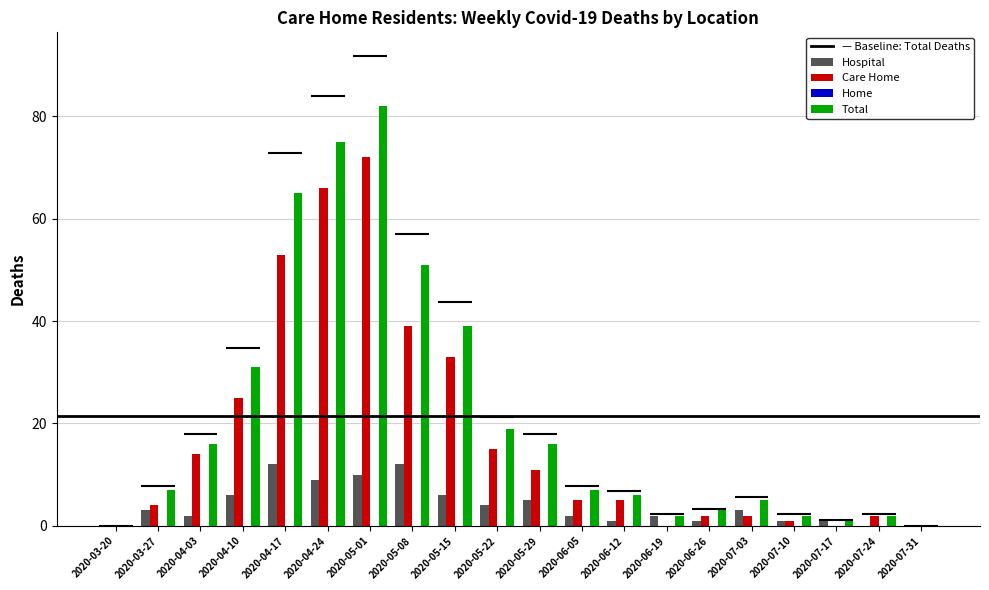

Does the chart contain any negative values?

No